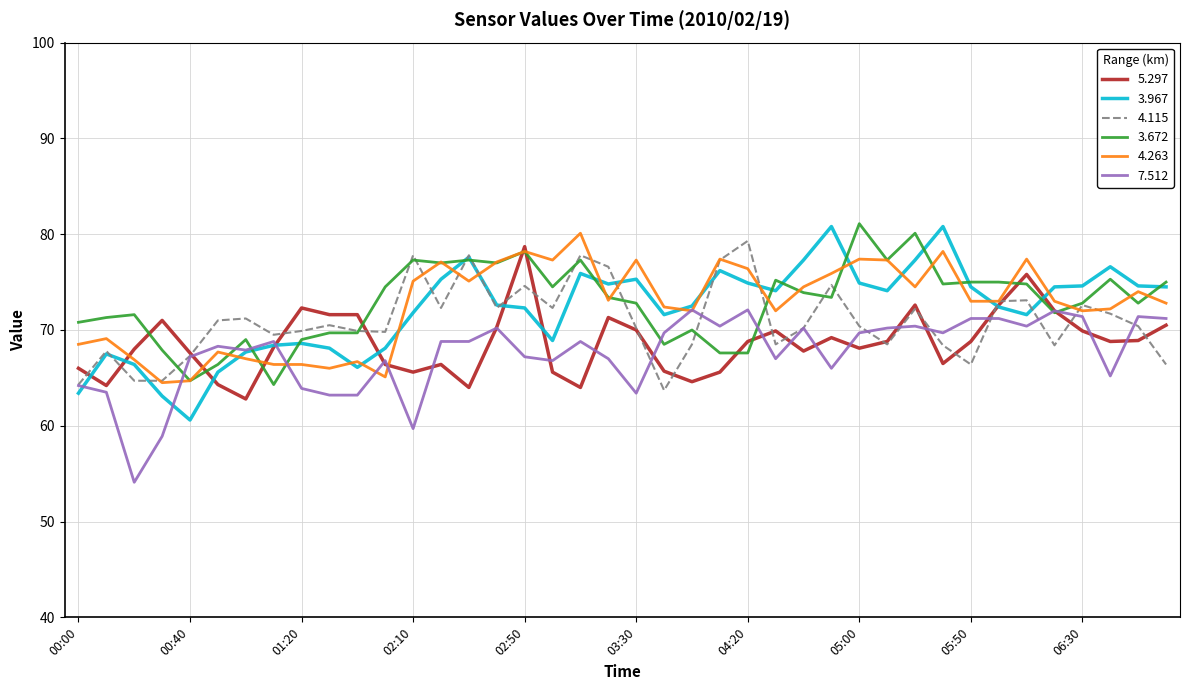

What is the maximum value for 4.263?

80.1